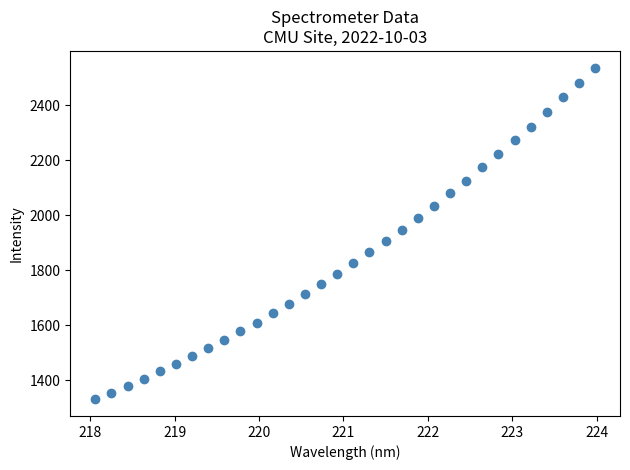

What is the range of X values (max minus min)?

5.9